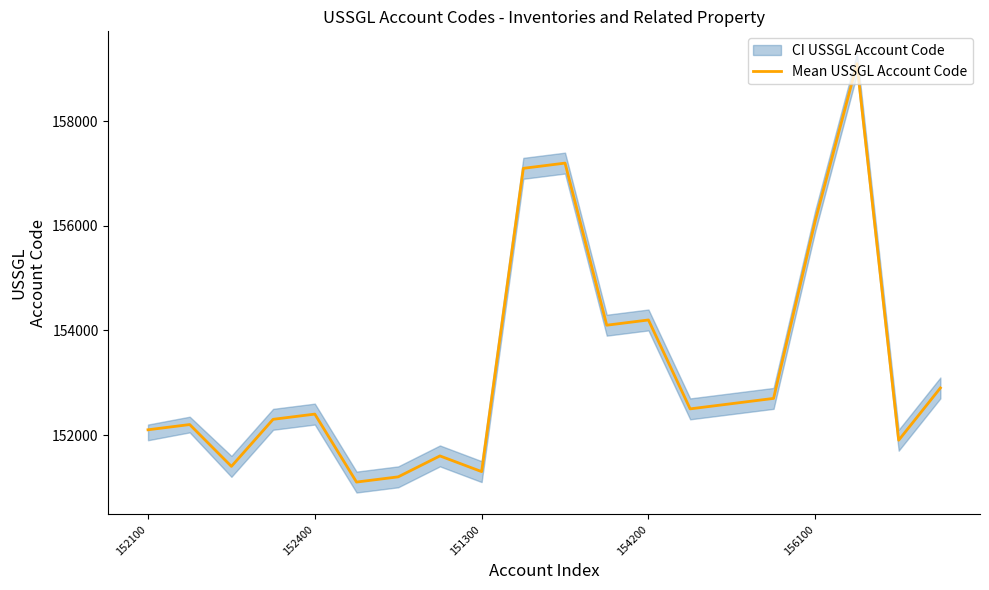

True or false: Mean USSGL Account Code has a value of 154200 at 154200.

True